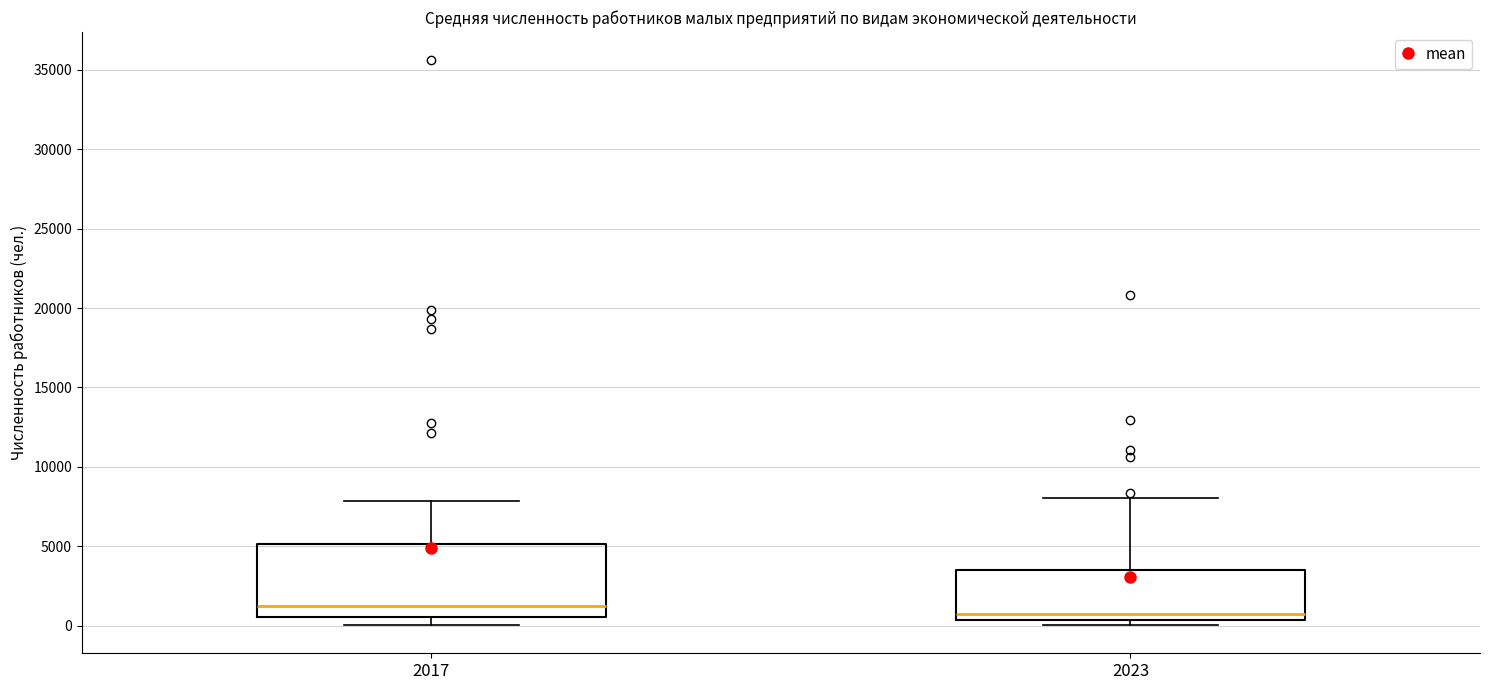

Which box is the tallest, from its lower edge to its upper edge?

2017